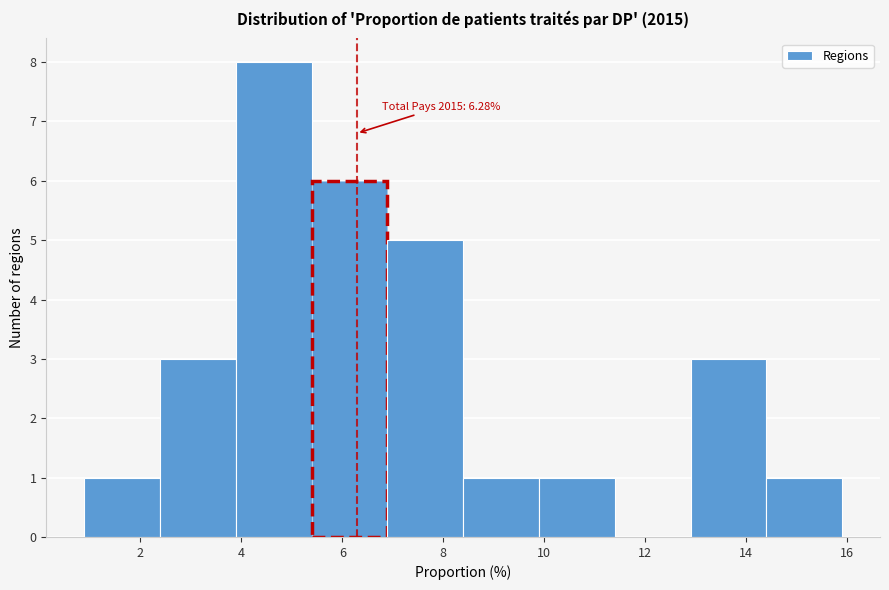

Which range on the x-axis has the tallest bar?

3.8 to 5.4